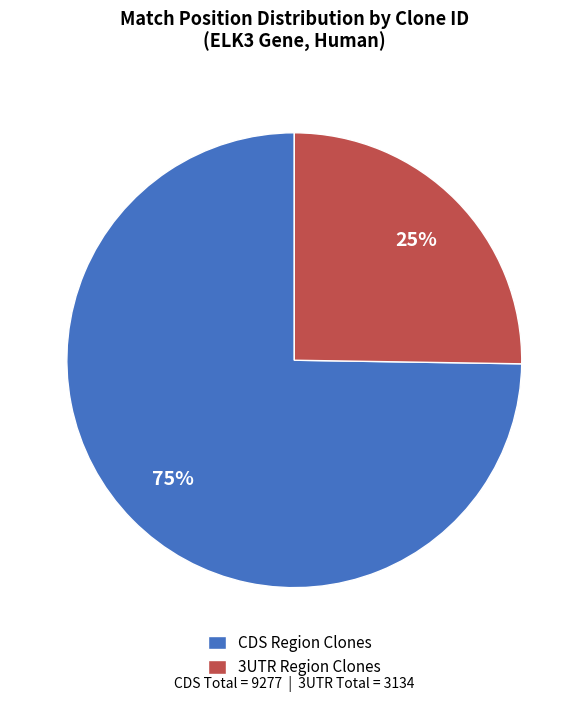

Does CDS Region Clones represent more than half of the total?

Yes